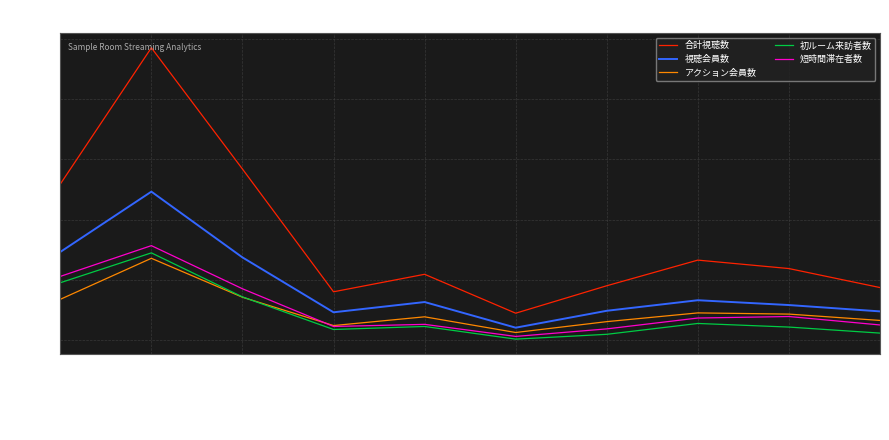

The 初ルーム来訪者数 series shows 24 at 2018/5/2 23:45. True or false?

True